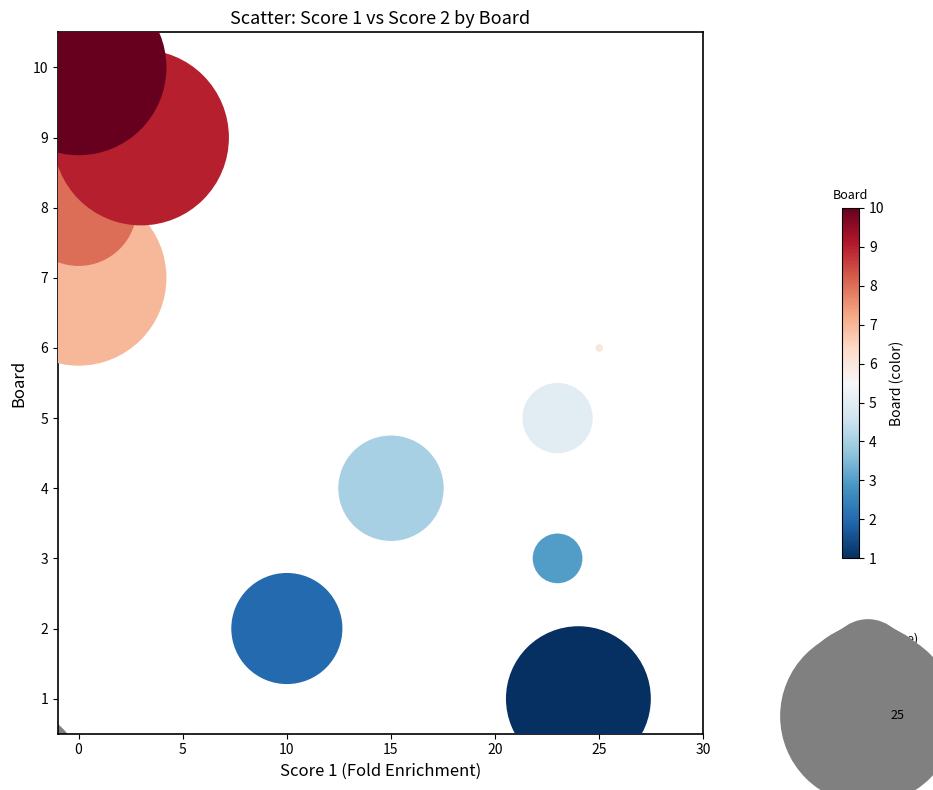

What is the average X value?

12